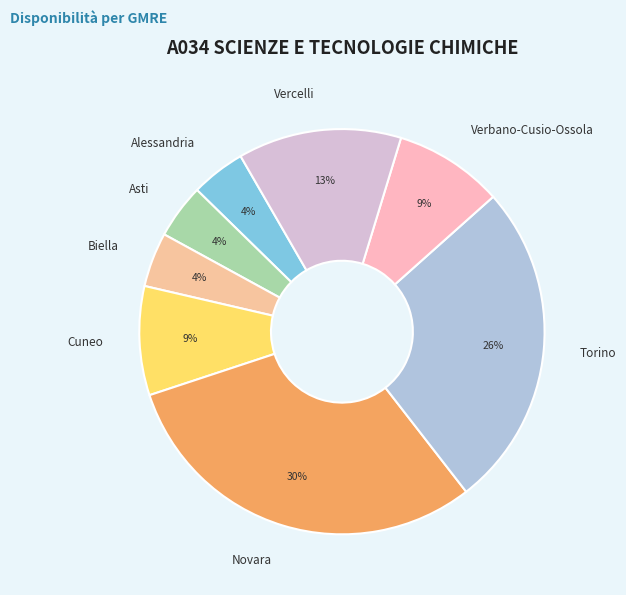

To the nearest percent, what is the combined percentage of Asti and Vercelli?

17%